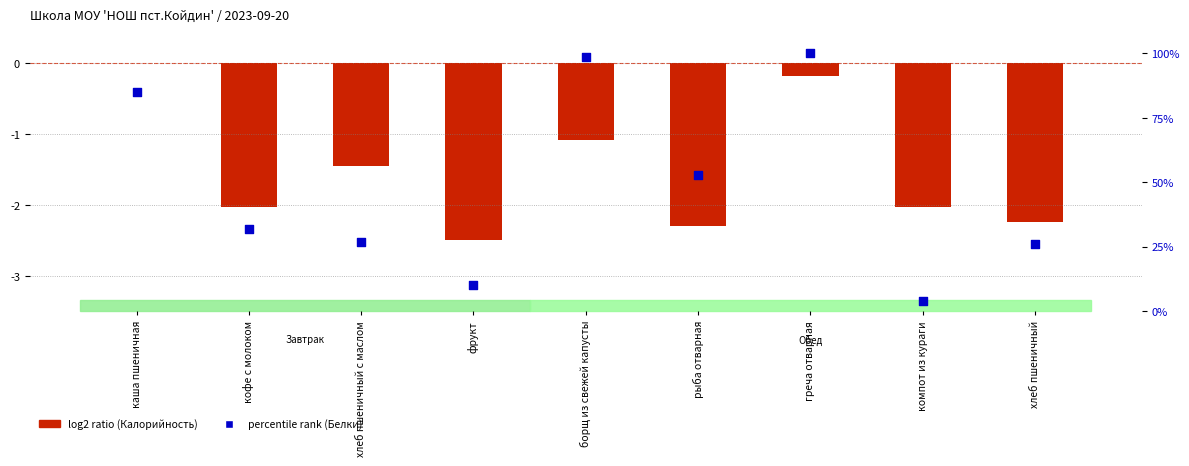

What is the total value across all series at хлеб пшеничный с маслом?

25.3